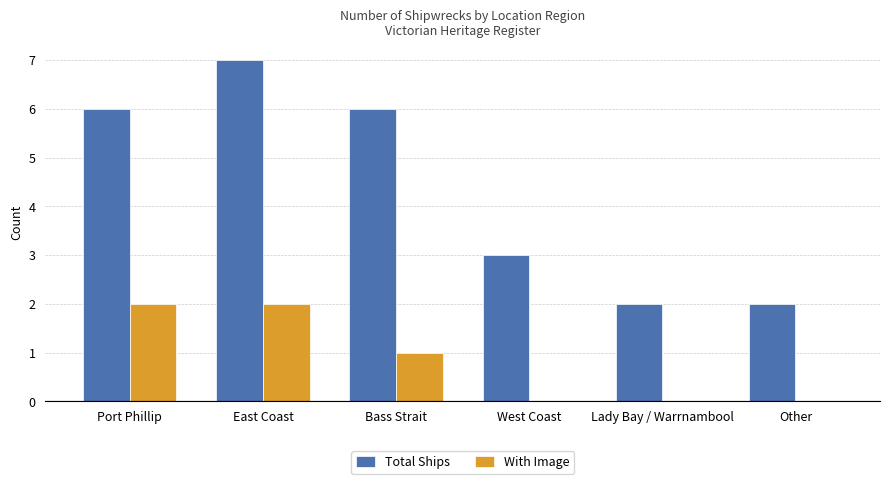

What is the sum of all With Image values?

5